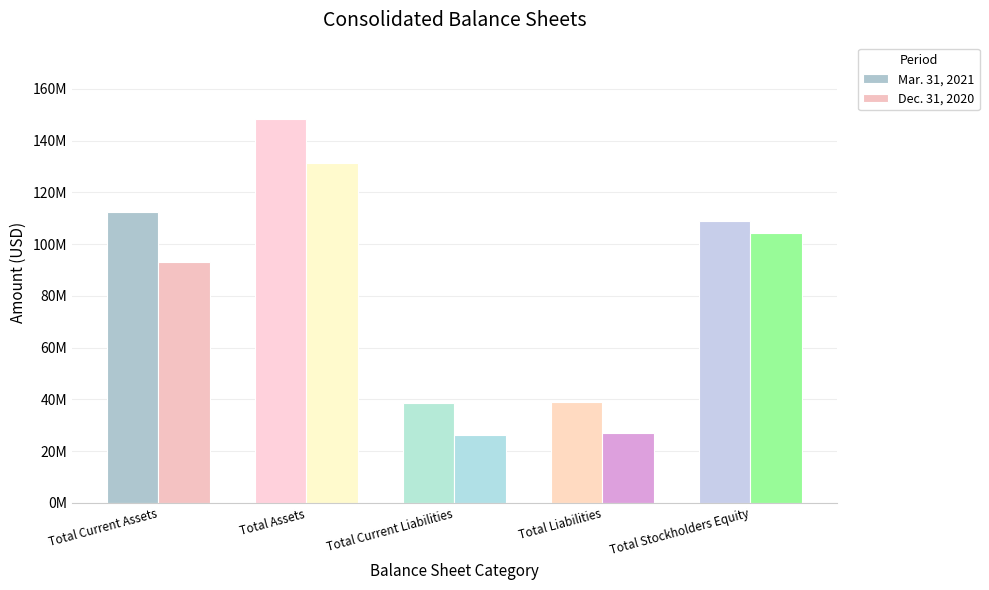

Between Total Liabilities and Total Current Assets, which is larger?

Total Current Assets